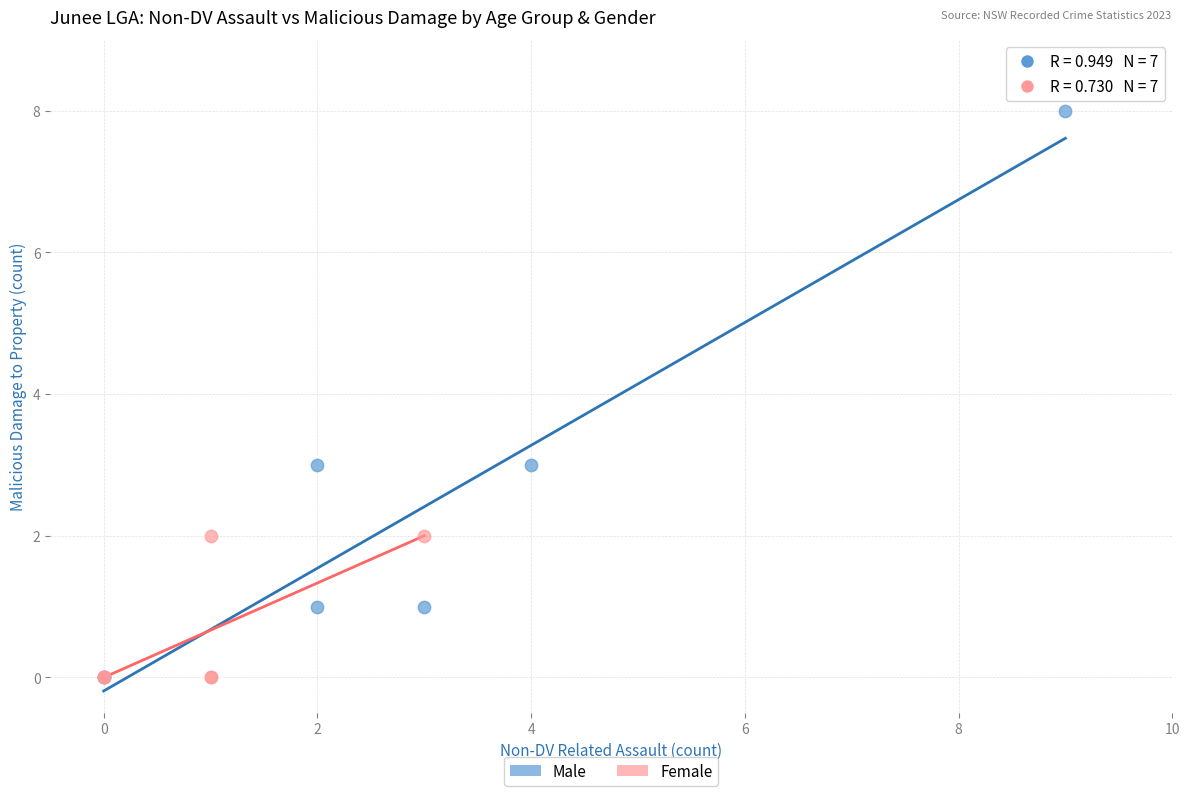

Which series reaches the maximum Y coordinate?

Male